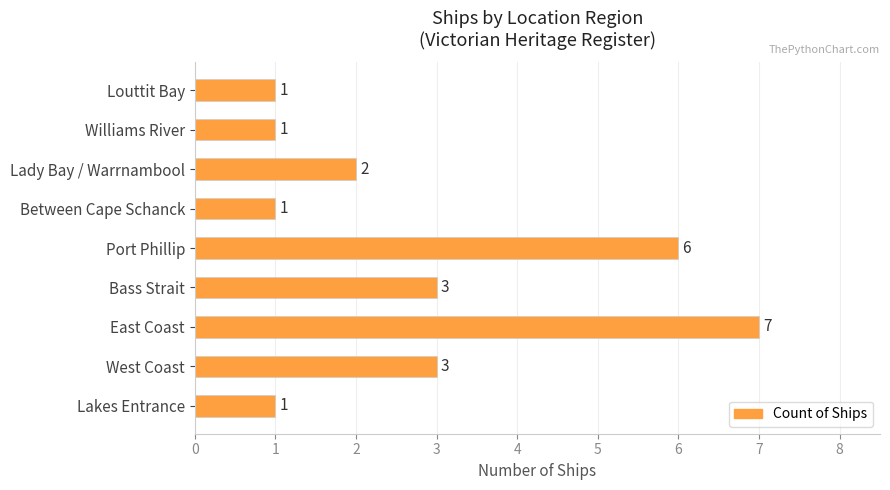

What is the average value?

3